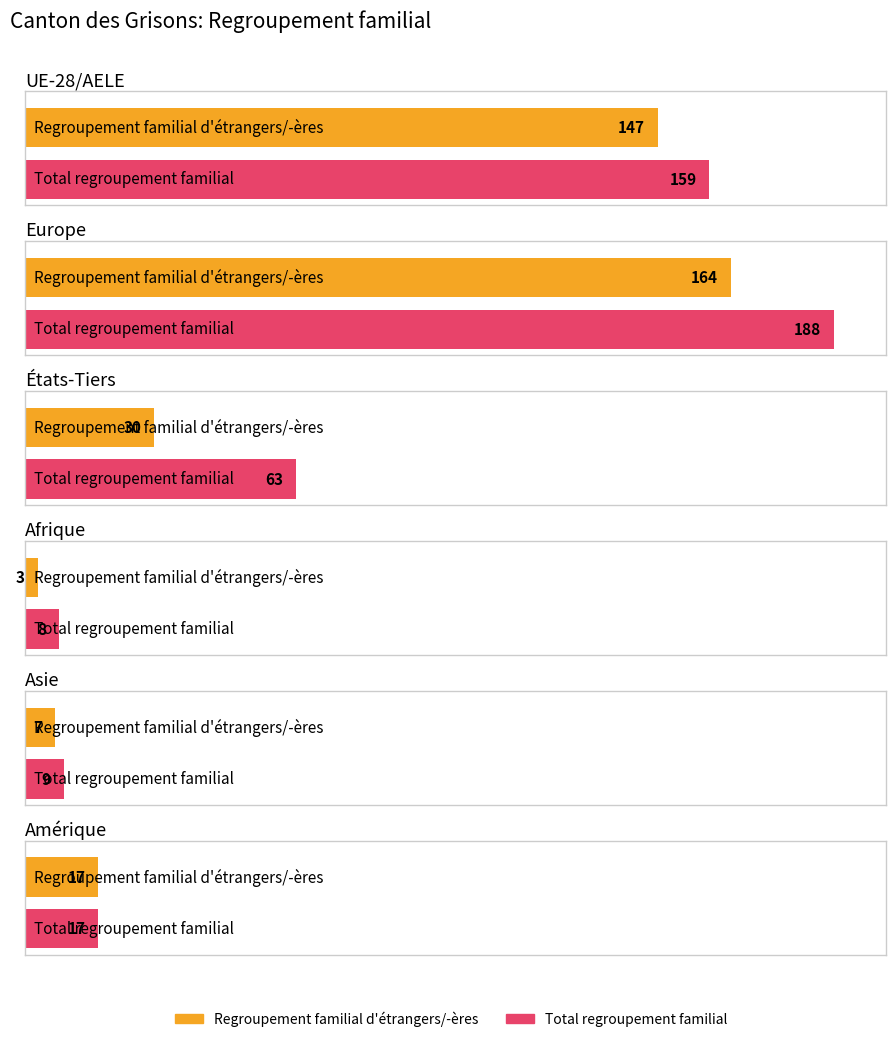

Which series has the widest spread of values?

Total (Regroupement familial d'étrangers/-ères)